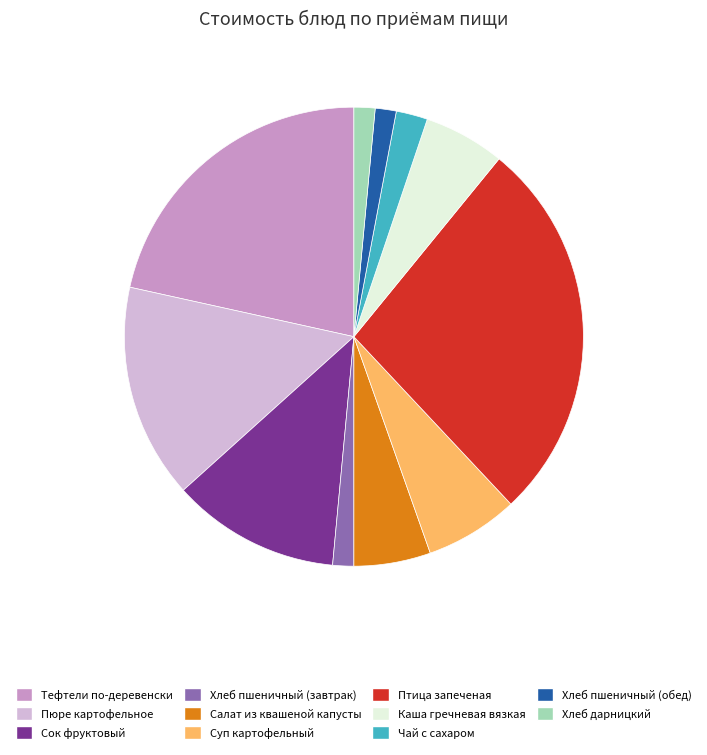

Is the sum of Хлеб пшеничный (завтрак) and Хлеб дарницкий greater than half?

No